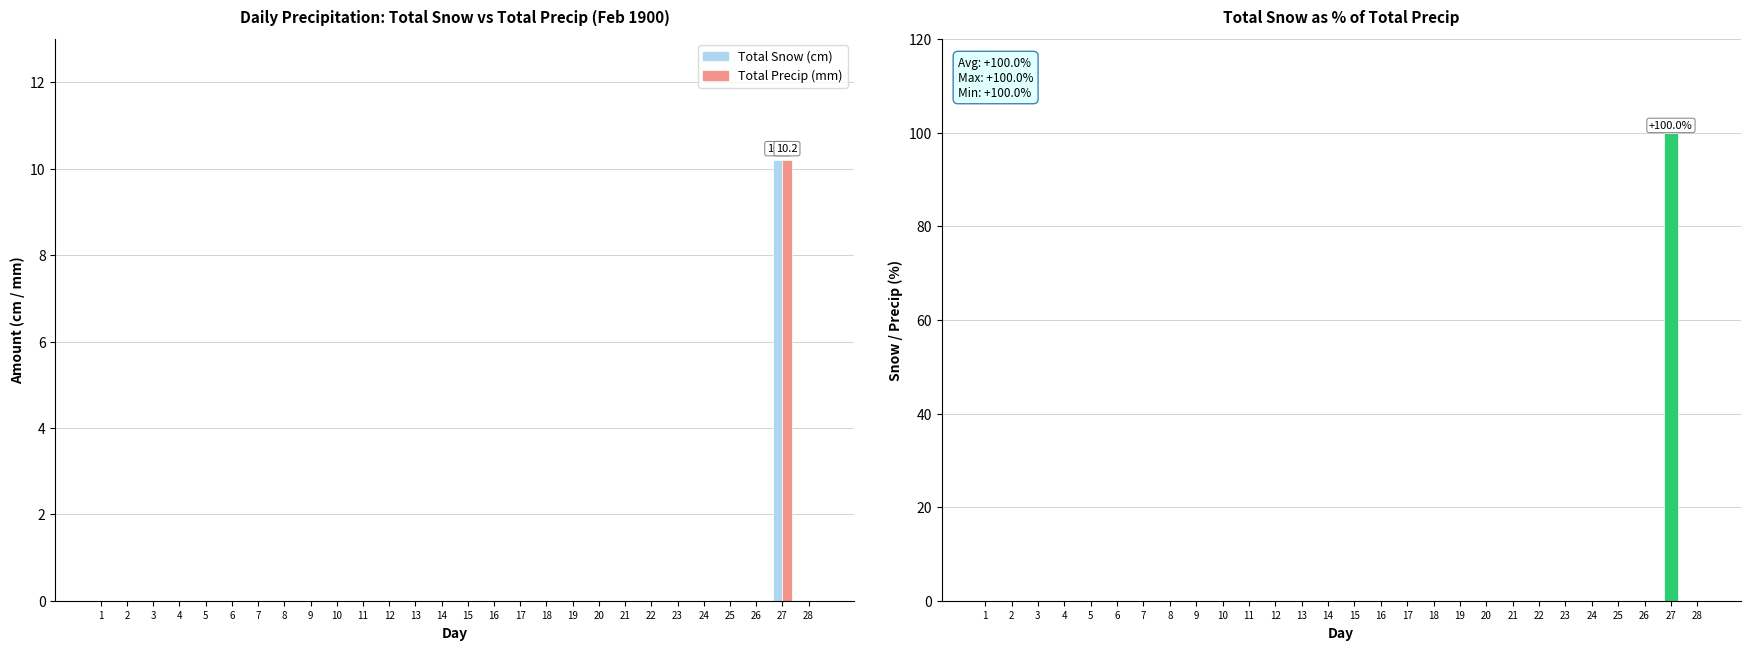

The Total Precip (mm) series shows -4.7 at 20. True or false?

False